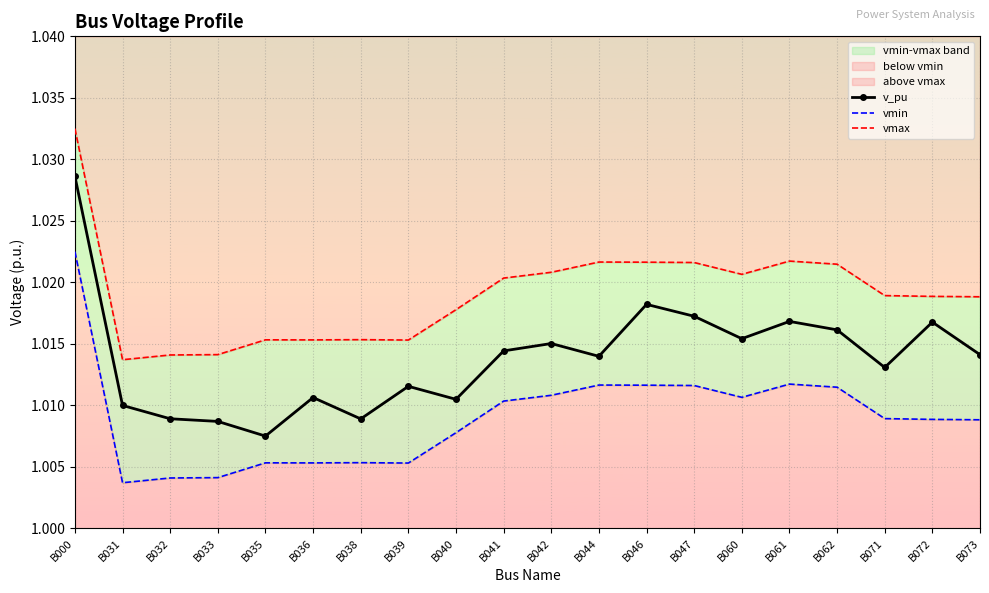

Rank the series by their average value, from highest to lowest.

vmax, v_pu, vmin